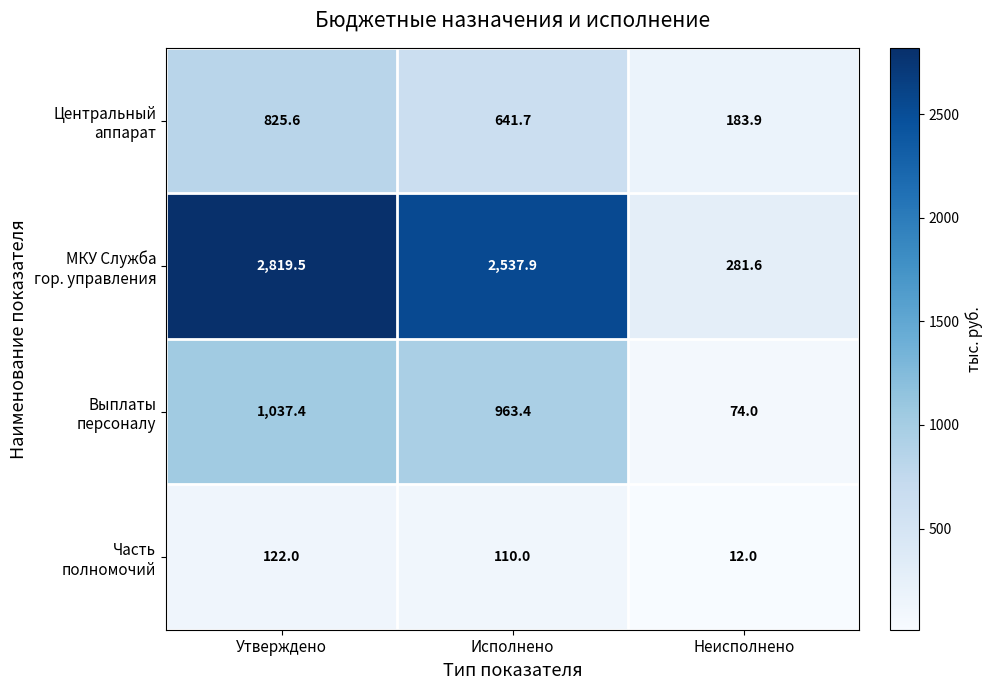

At how many categories does at least one series exceed 1992?

2